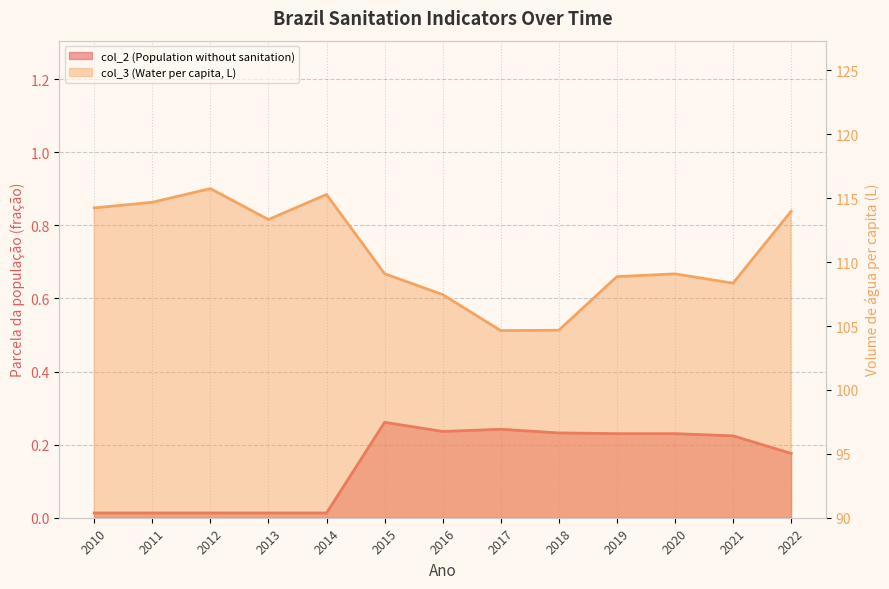

Is the value of col_3 (Water per capita, L) at 2013 greater than the value of col_2 (Population without sanitation) at 2010?

Yes